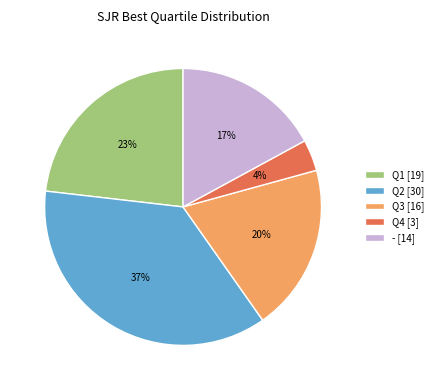

Is there any slice that represents more than half of the pie?

No